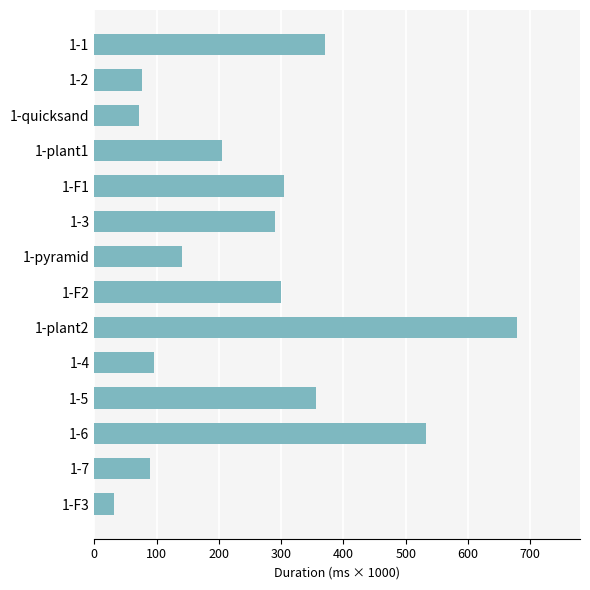

What is the ratio of the value at 1-1 to the value at 1-pyramid?

2.6